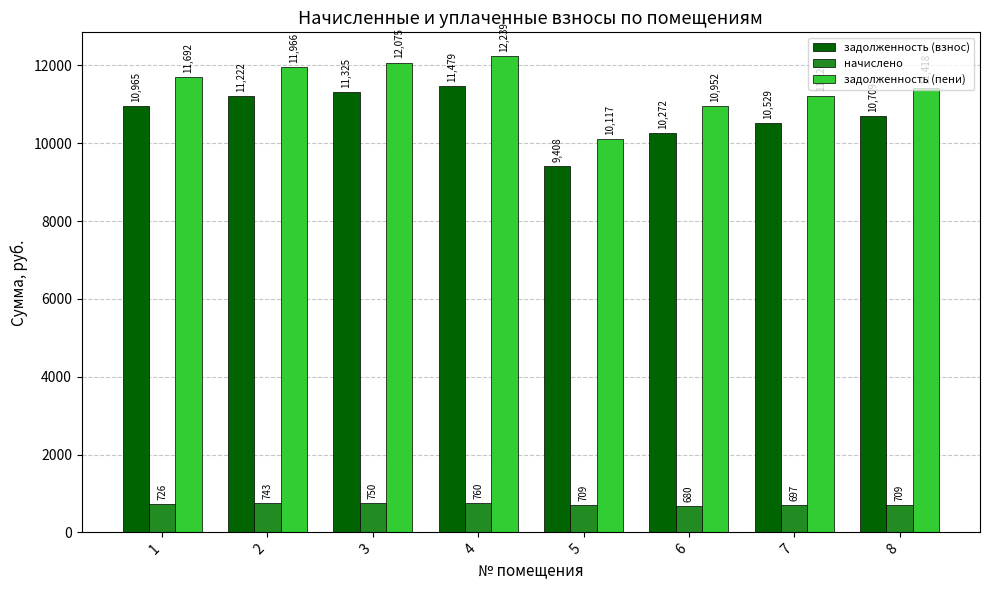

Read the начислено value at 5.

709.3